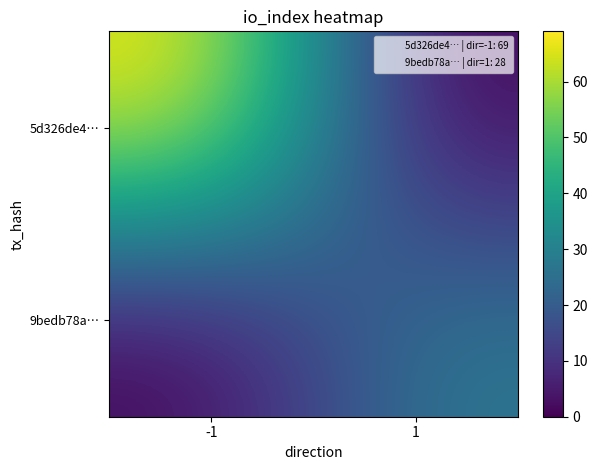

Reading right to left, what are all the values shown in this chart?

5d326de4…: 1=0	-1=69
9bedb78a…: 1=28	-1=0